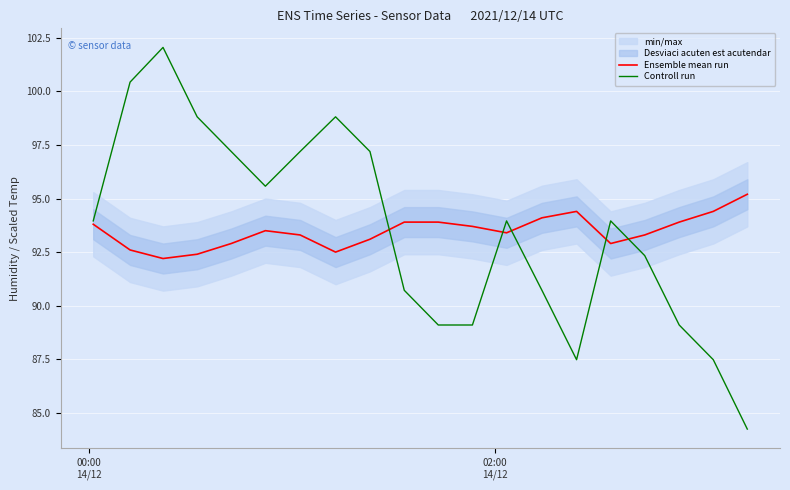

Rank the series by their maximum value, from lowest to highest.

Ensemble mean run, Controll run